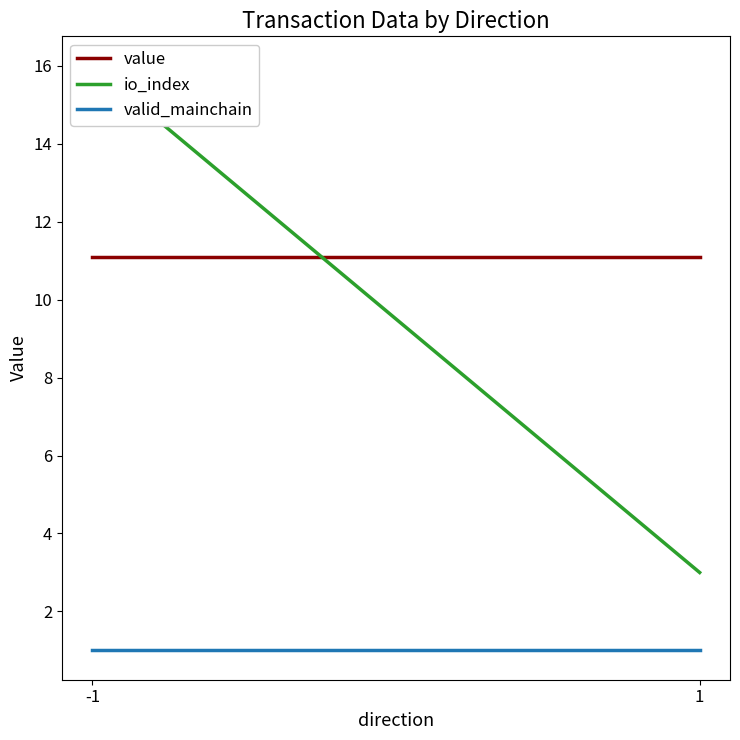

Which series has the largest range (max minus min)?

io_index